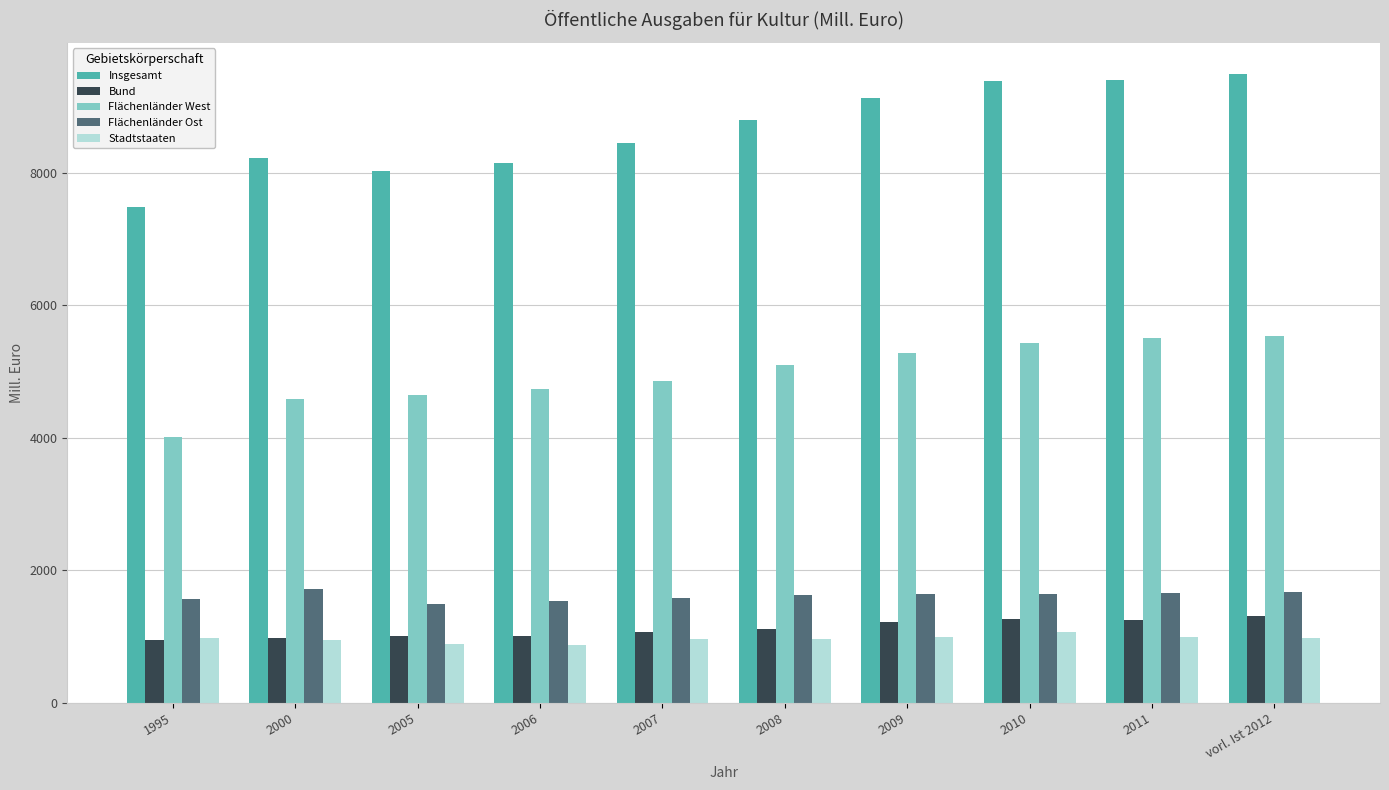

What is the difference between the maximum and second lowest values in the Stadtstaaten series?

173.3